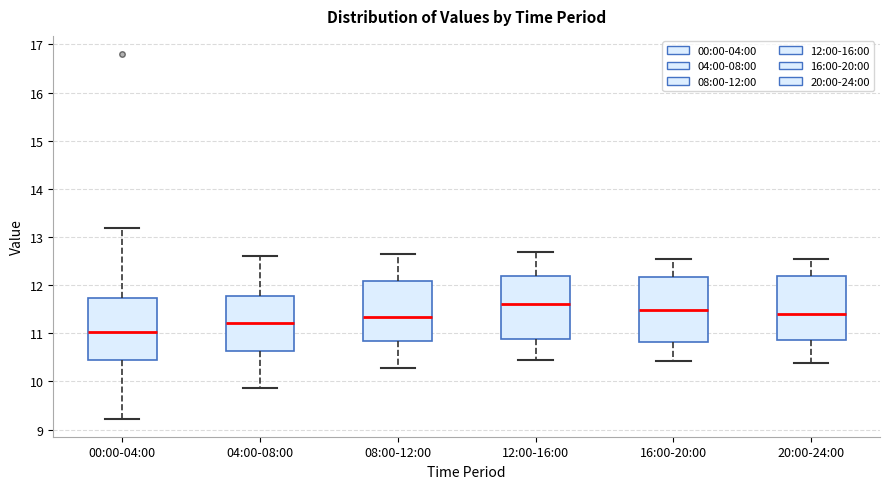

Reading left to right, read every box against the y-axis: the position of its median line, the range the box covers, and the ends of its whiskers. The values are not printed on the chart, so give them approximately, as read against the axis.

00:00-04:00: median 11.0, box 10.5 to 11.7, whiskers 9.2 to 13.2
04:00-08:00: median 11.2, box 10.6 to 11.8, whiskers 9.9 to 12.6
08:00-12:00: median 11.3, box 10.9 to 12.1, whiskers 10.3 to 12.7
12:00-16:00: median 11.6, box 10.9 to 12.2, whiskers 10.5 to 12.7
16:00-20:00: median 11.5, box 10.8 to 12.2, whiskers 10.4 to 12.6
20:00-24:00: median 11.4, box 10.9 to 12.2, whiskers 10.4 to 12.6